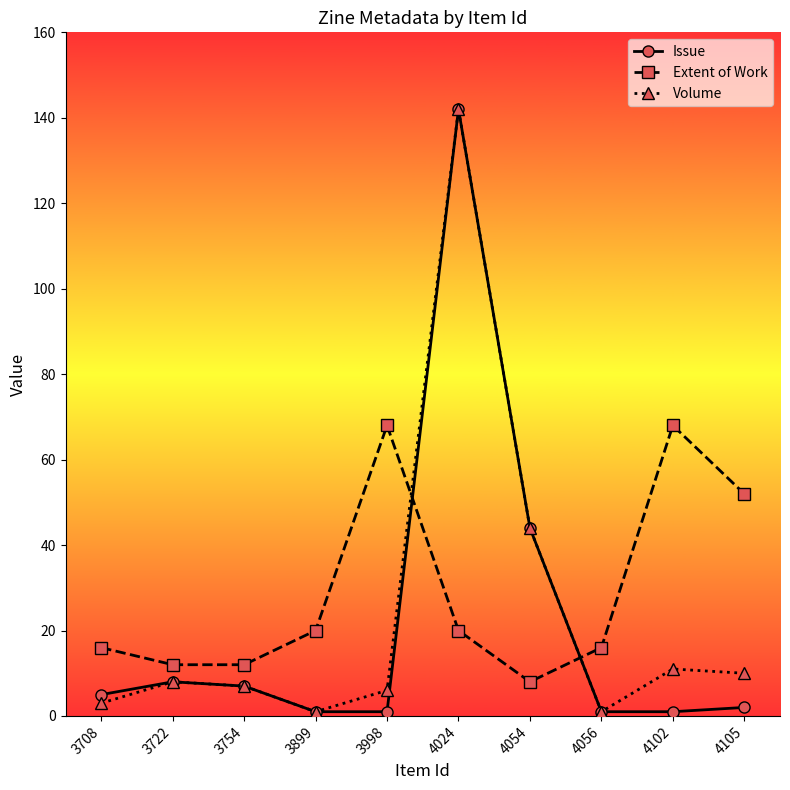

How many lines are shown in the chart?

3